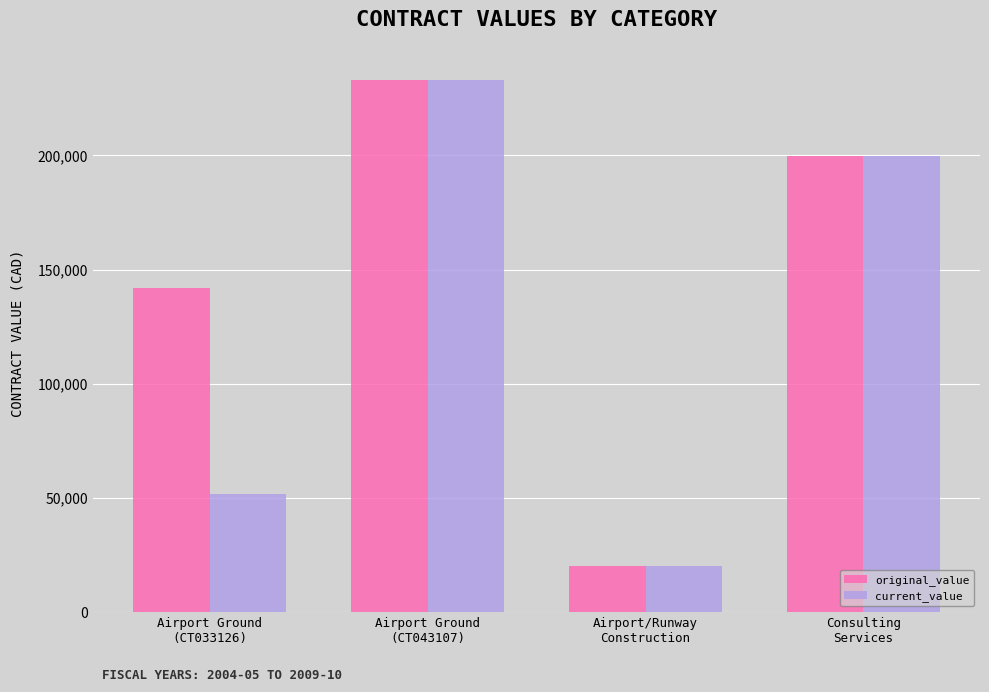

Where does the original_value series first go above 199516?

Airport Ground
(CT043107)